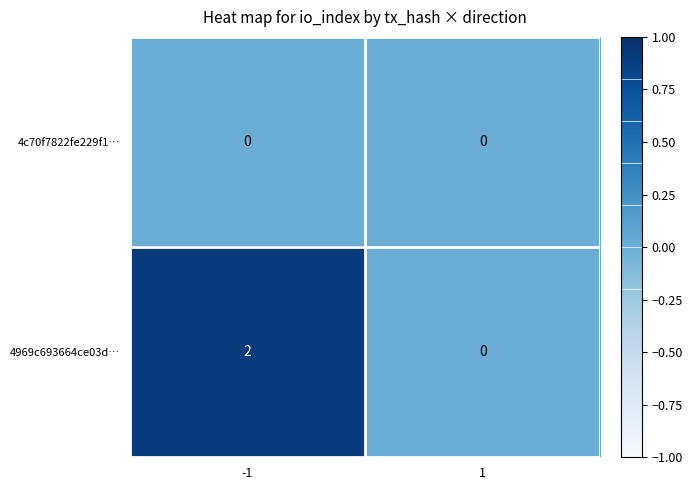

Rank the categories by 4969c693664ce03d… value from lowest to highest.

1, -1